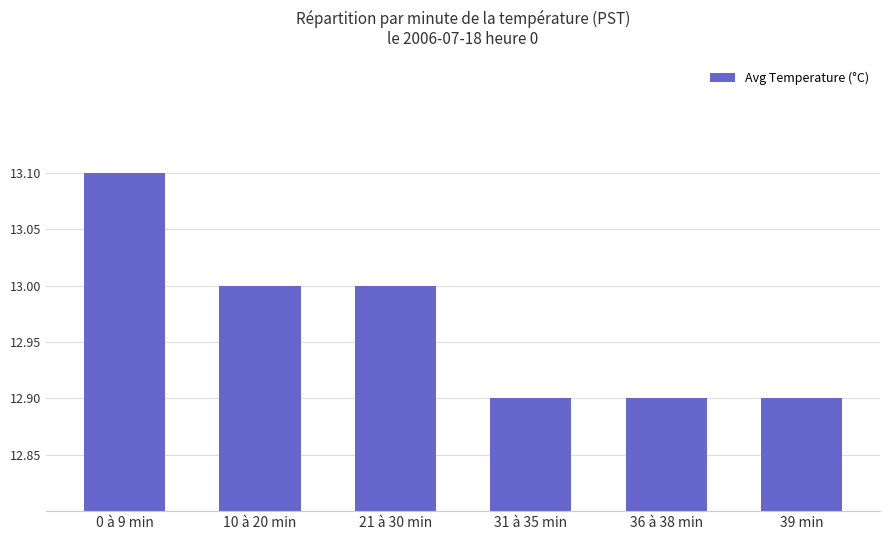

Is it true that the value at 36 à 38 min is 17.6?

False